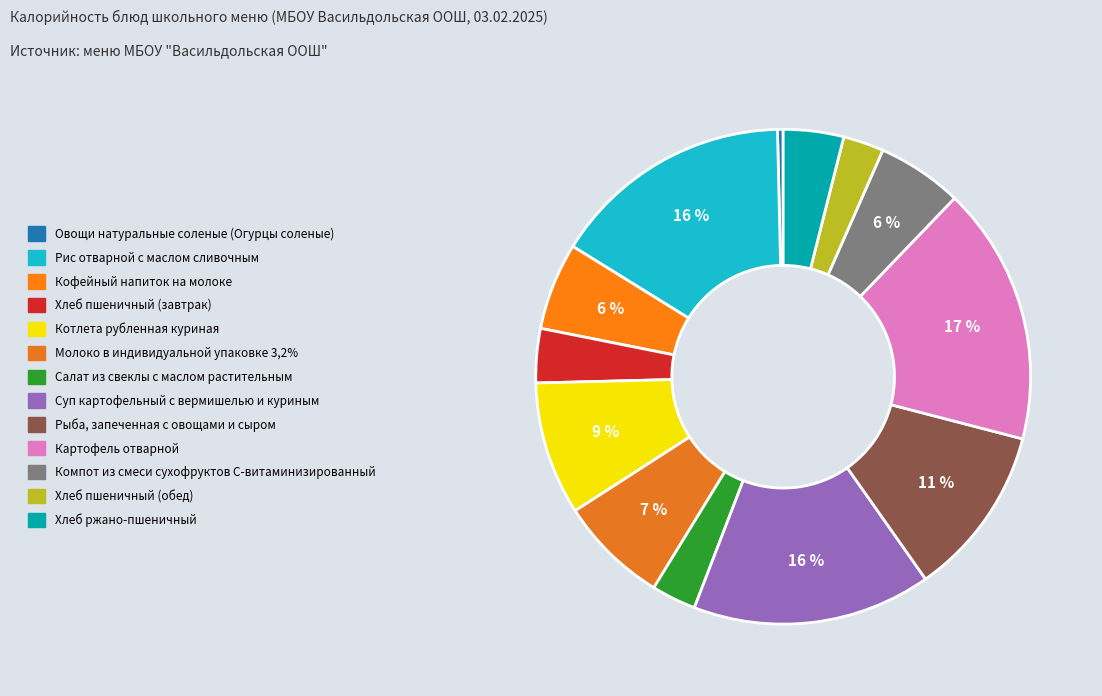

What is the ratio of the value at Хлеб пшеничный (завтрак) to the value at Салат из свеклы с маслом растительным?

1.2